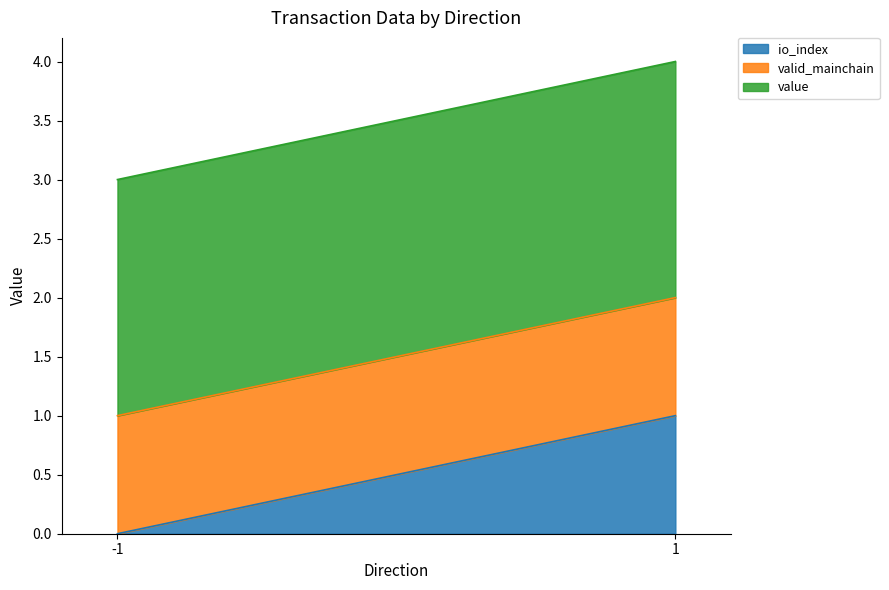

What is the sum of the valid_mainchain values at 1 and 1?

2.0